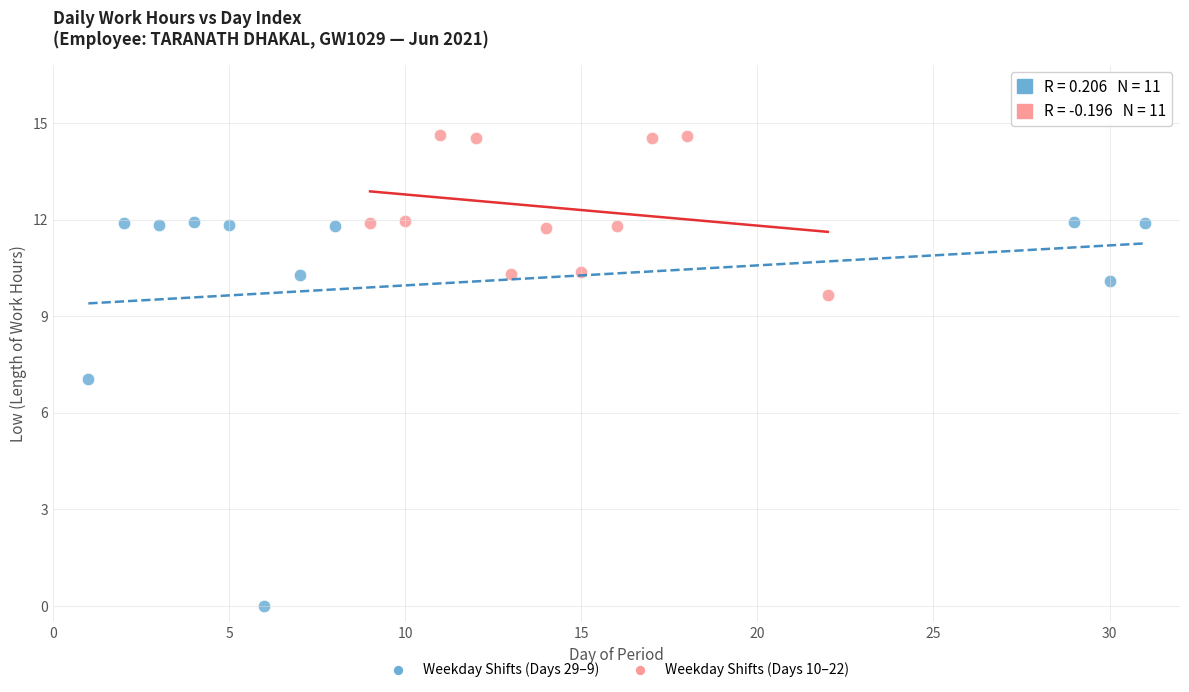

Which series contains the lowest Y value?

Weekday Shifts (Days 29–9)